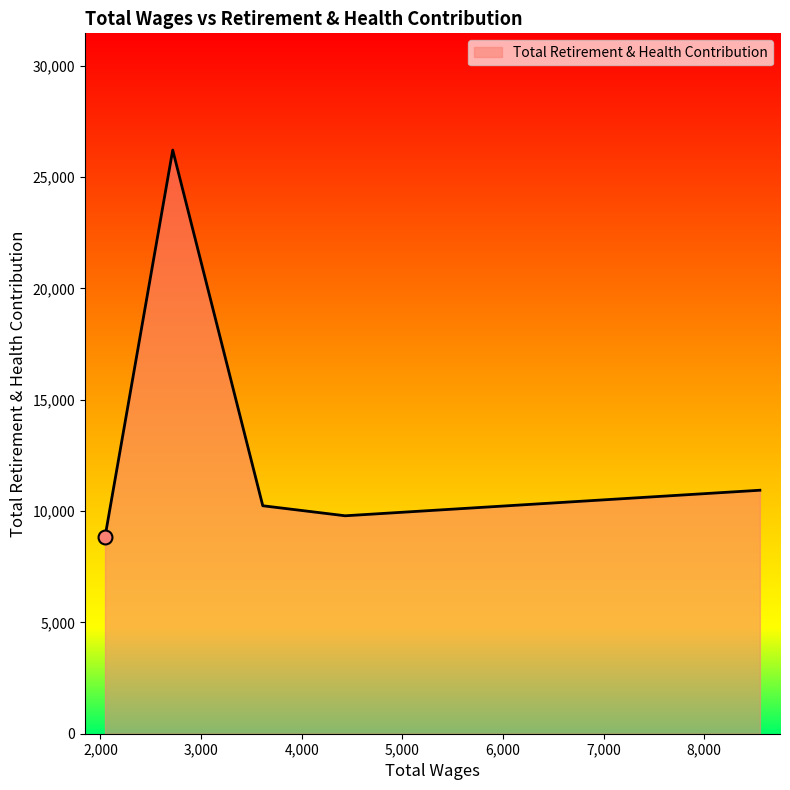

What is the minimum value shown in the chart?

8840